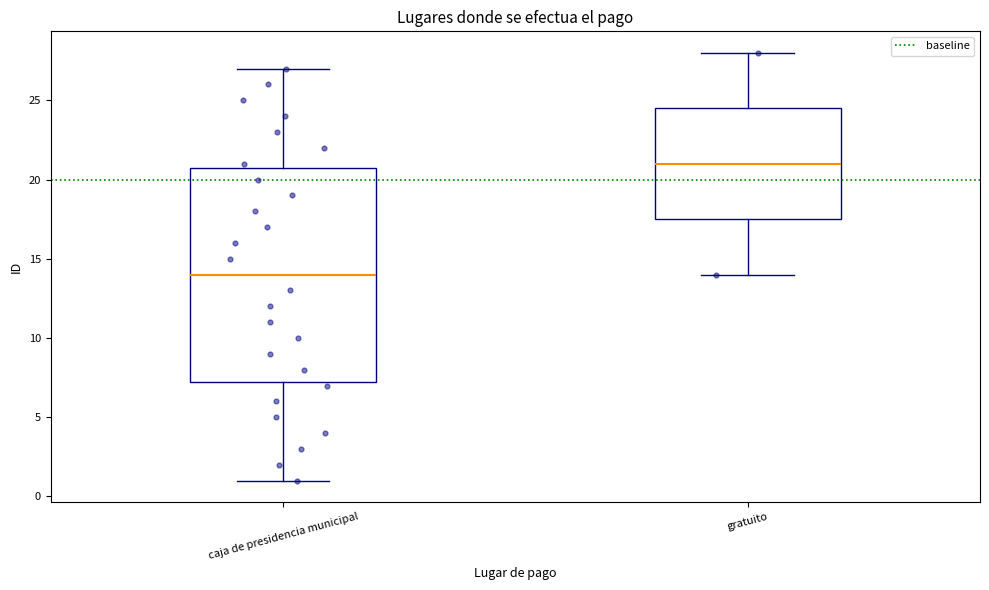

Where does the lower whisker of the box for caja de presidencia municipal end on the y-axis? The values are not printed on the chart, so give them approximately, as read against the axis.

1.0